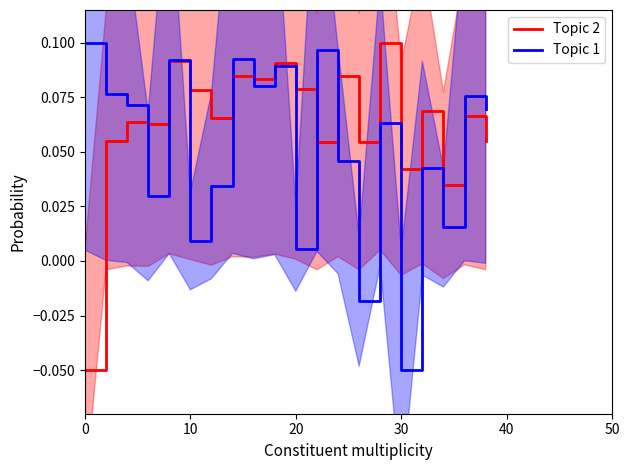

What is the difference between the maximum and second lowest values in the Topic 2 series?

0.1